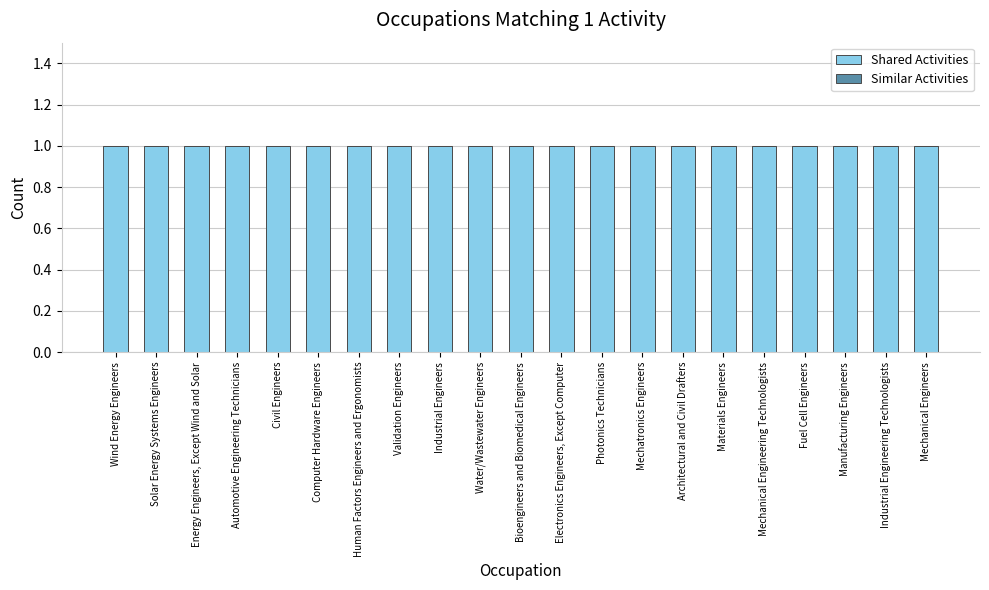

Where is Similar Activities nearest to the value 0?

Wind Energy Engineers